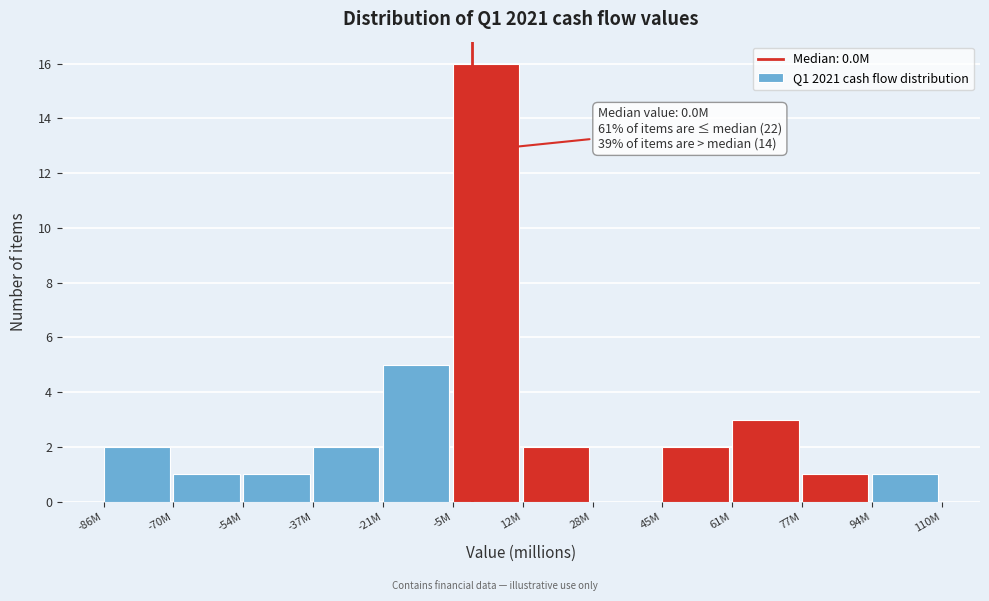

Reading left to right, list all the values displayed in this chart.

-86M=2	-70M=1	-54M=1	-37M=2	-21M=5	-5M=16	12M=2	28M=0	45M=2	61M=3	77M=1	94M=1